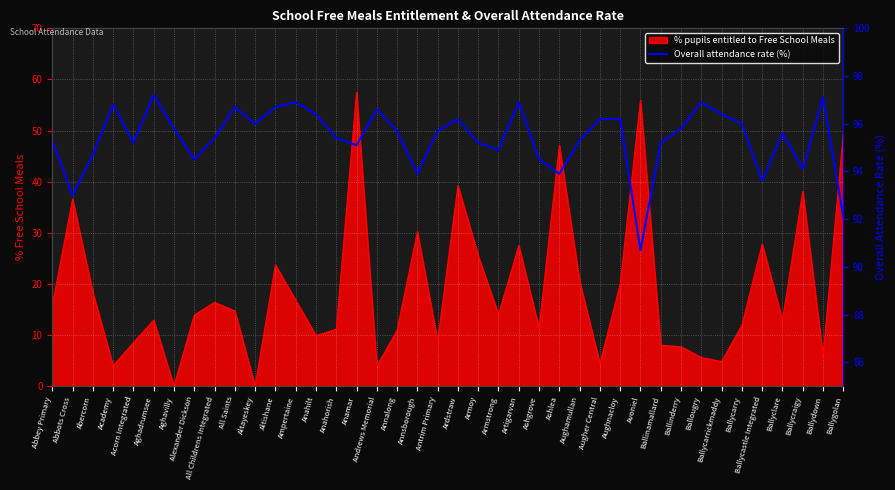

What is the value of the 19th point from the left?

93.9